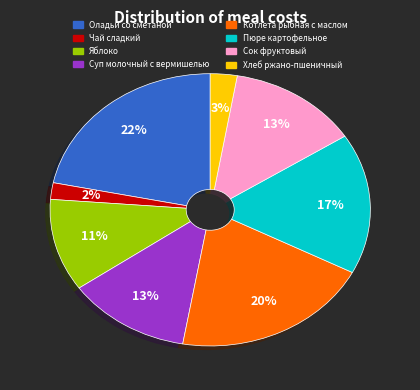

Between Оладьи со сметаной and Суп молочный с вермишелью, which is larger?

Оладьи со сметаной